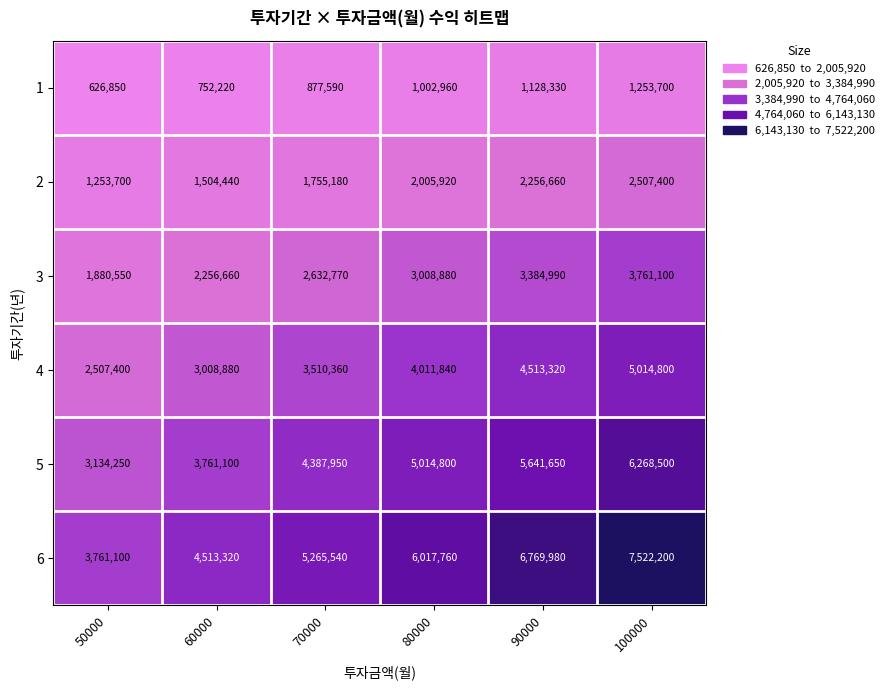

The 6 series shows 13489924 at 100000. True or false?

False